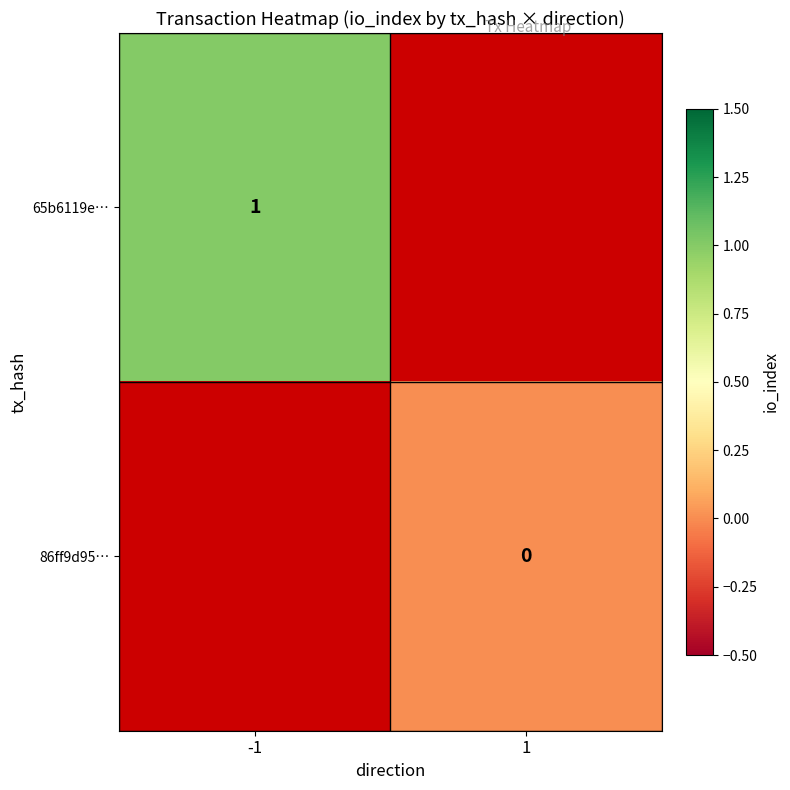

List the series in order of their peak value, highest first.

65b6119e…, 86ff9d95…